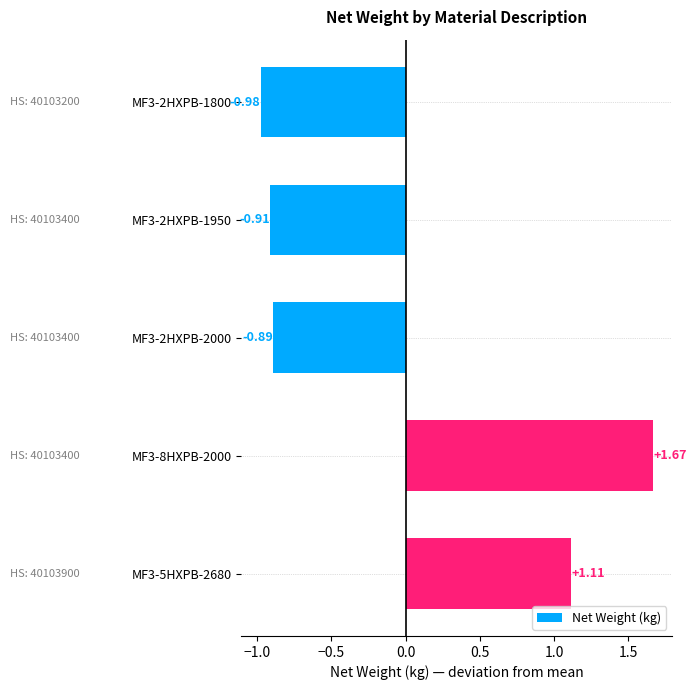

List the labels in order of value, smallest first.

MF3-2HXPB-1800, MF3-2HXPB-1950, MF3-2HXPB-2000, MF3-5HXPB-2680, MF3-8HXPB-2000